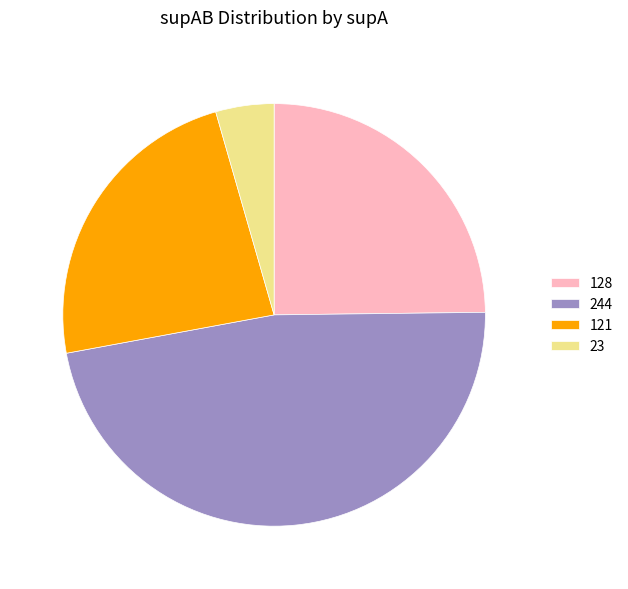

Rank the categories by value from lowest to highest.

23, 121, 128, 244